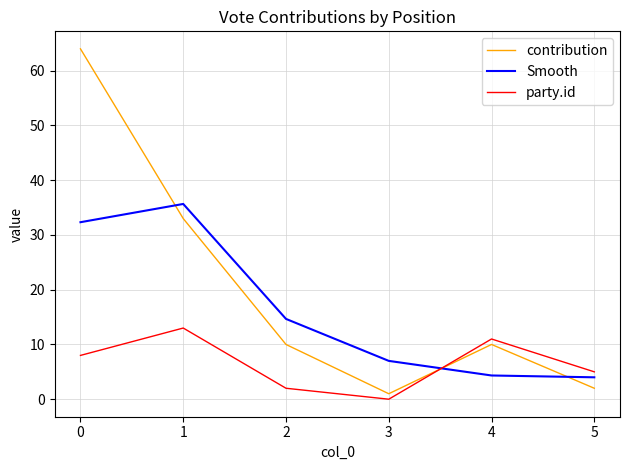

What are all the series names shown in the legend?

contribution, Smooth, party.id